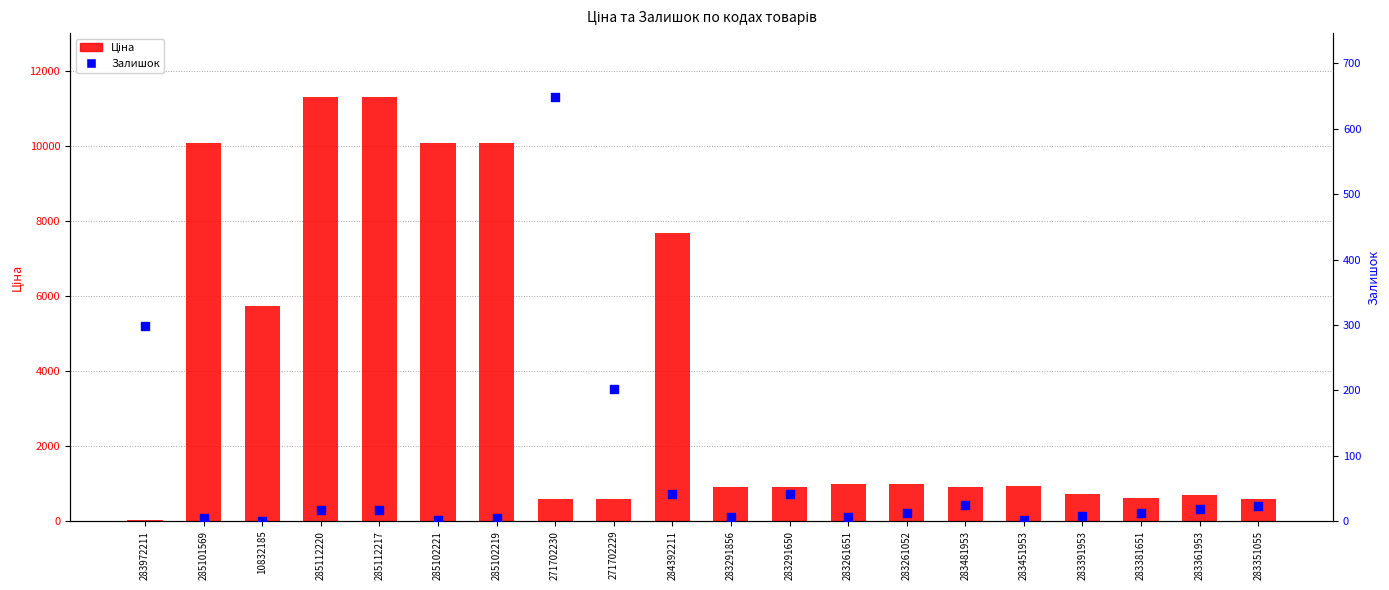

At how many categories does at least one series exceed 3691?

7